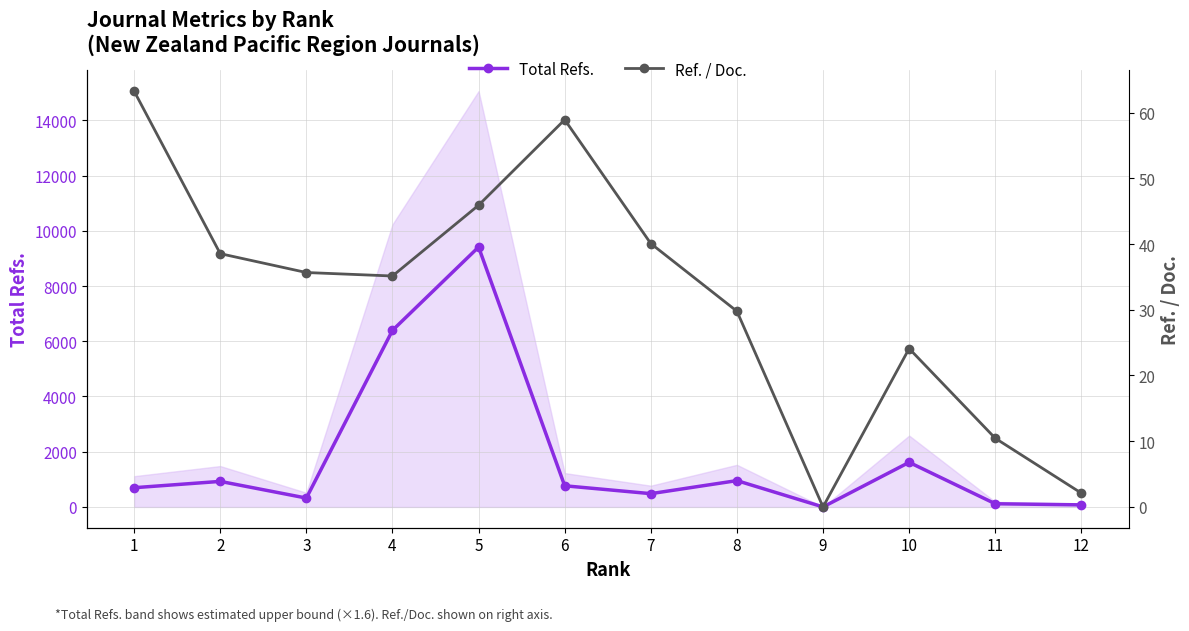

True or false: Ref. / Doc. has more than 1 interior local peaks.

True